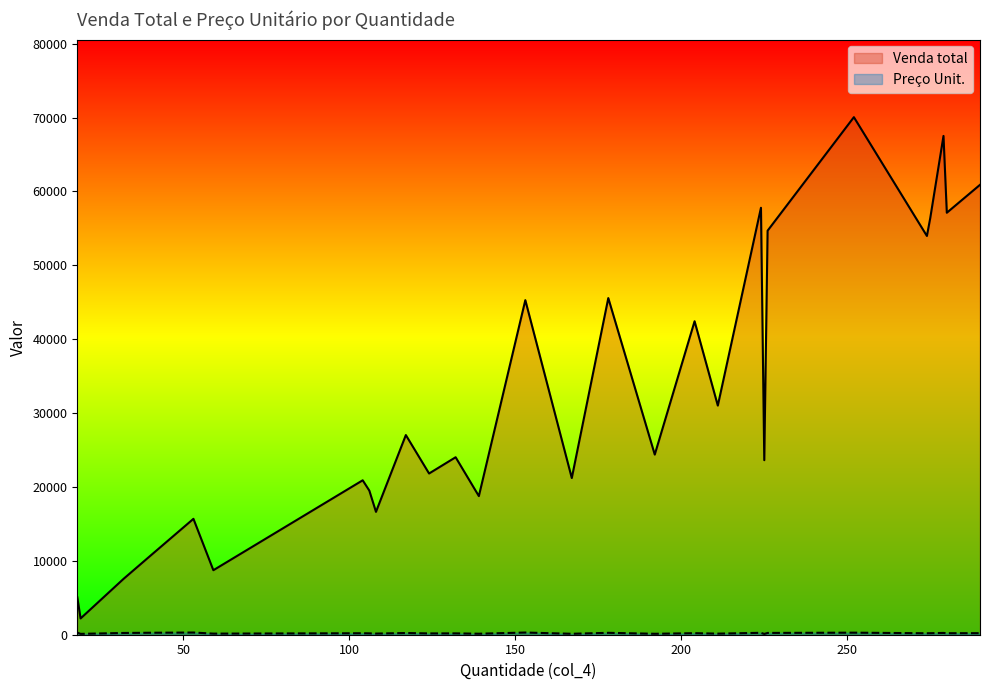

What is the sum of the Venda total values at 167 and 59?

29941